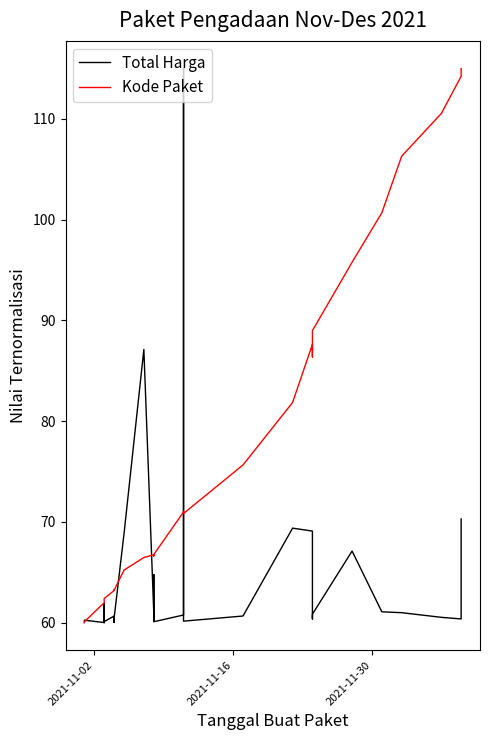

Reading left to right, what are all the values shown in this chart?

Total Harga: 60.0	60.2	60.0	61.9	60.1	60.0	60.1	60.0	60.2	60.1	60.6	60.6	60.0	60.4	68.8	87.1	60.9	60.2	60.3	64.8	60.1	60.7	115.0	60.1	60.7	69.4	69.1	60.4	60.8	67.1	61.1	61.0	60.5	60.4	70.3
Kode Paket: 60.0	60.1	62.0	62.2	62.3	62.3	62.3	62.3	62.3	62.4	63.2	63.2	63.2	63.2	65.2	66.5	66.7	66.6	66.6	66.6	66.8	71.0	71.0	70.8	75.6	81.9	87.6	86.4	89.0	95.8	100.7	106.3	110.5	114.2	115.0